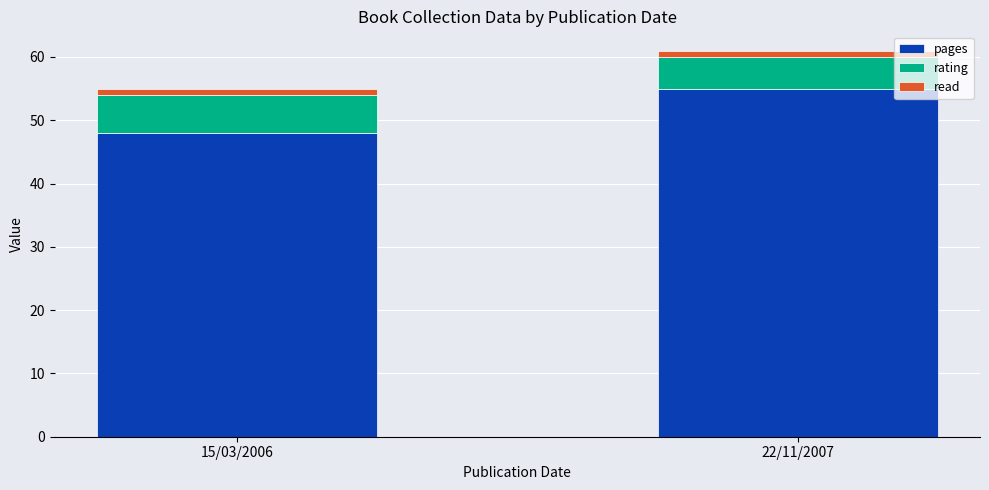

At which category is the sum across all series the highest?

22/11/2007